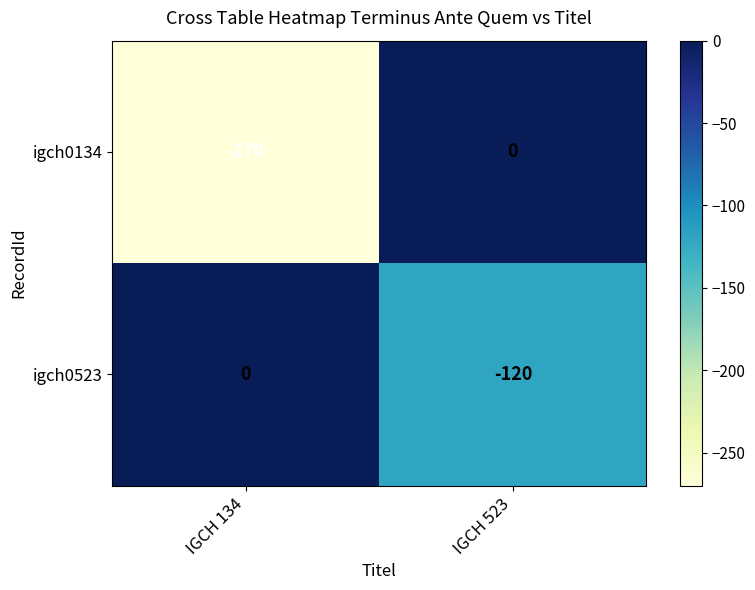

Which series has the largest range (max minus min)?

igch0134